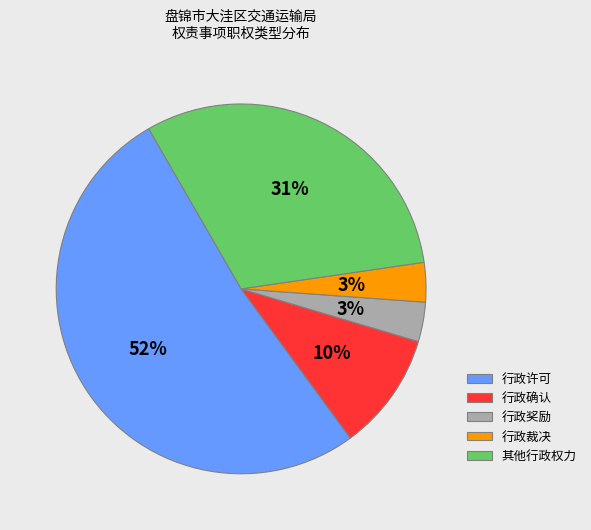

To the nearest percent, what percentage of the pie is 行政确认?

10%